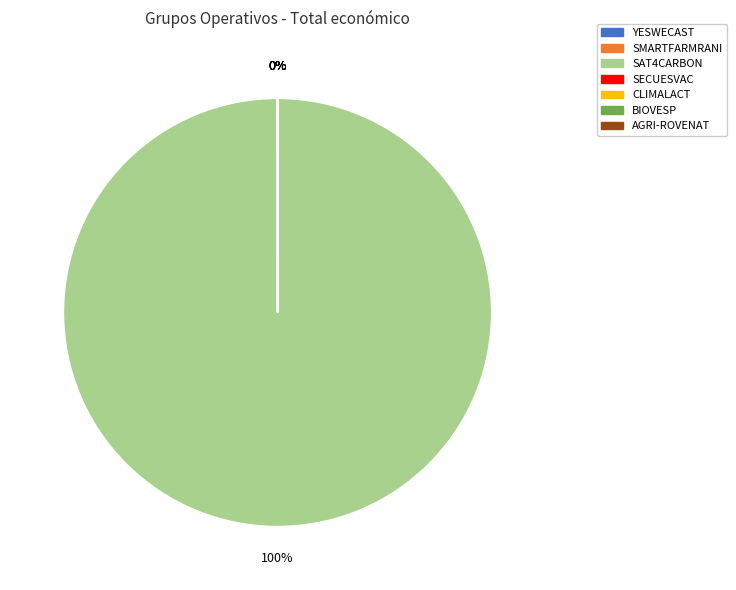

Is it true that YESWECAST is 0% of the pie?

True